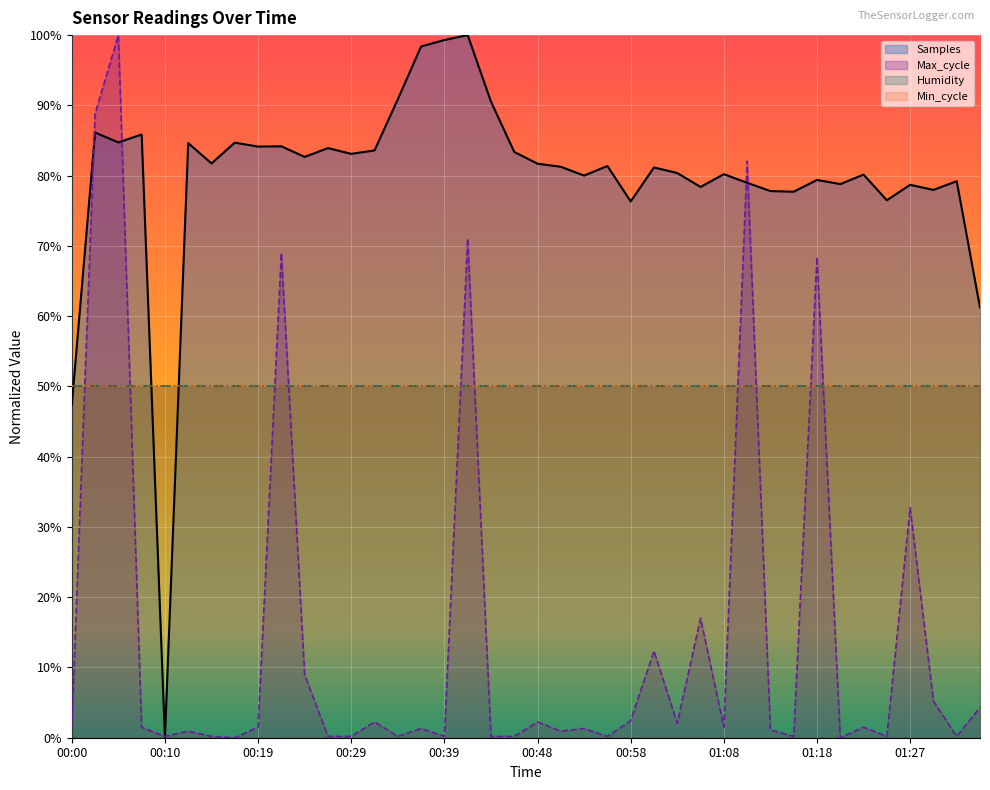

Which series has the largest total across all categories?

Samples